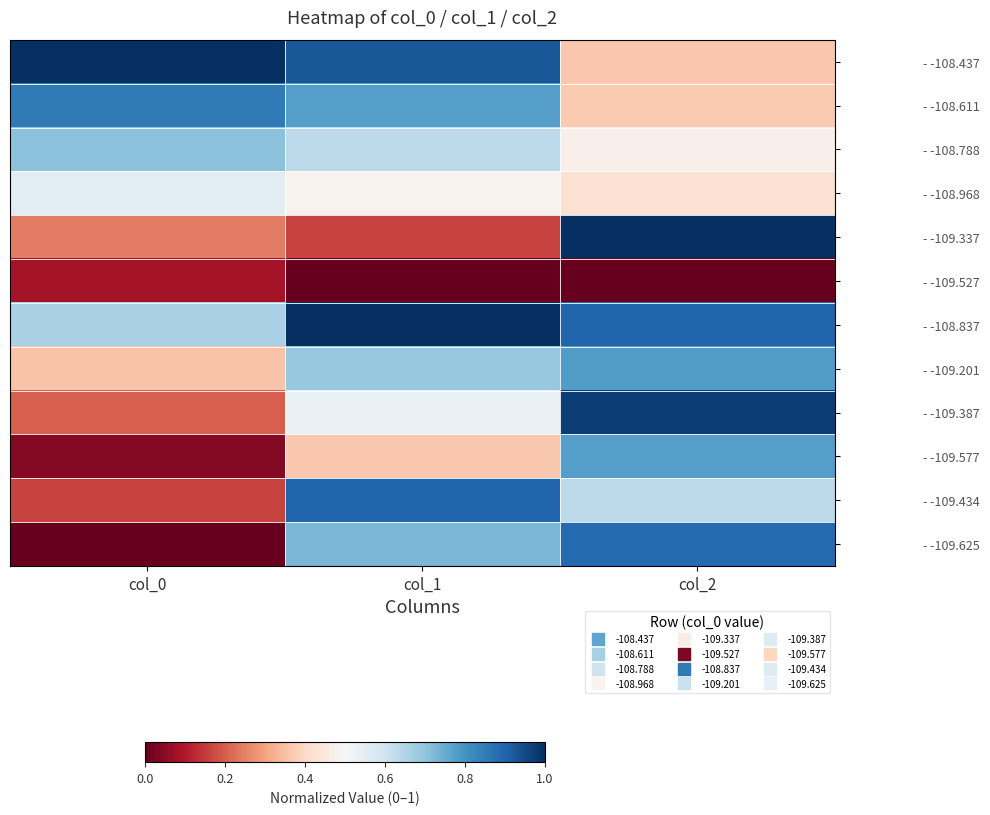

What is the total value across all series at col_0?

4.9